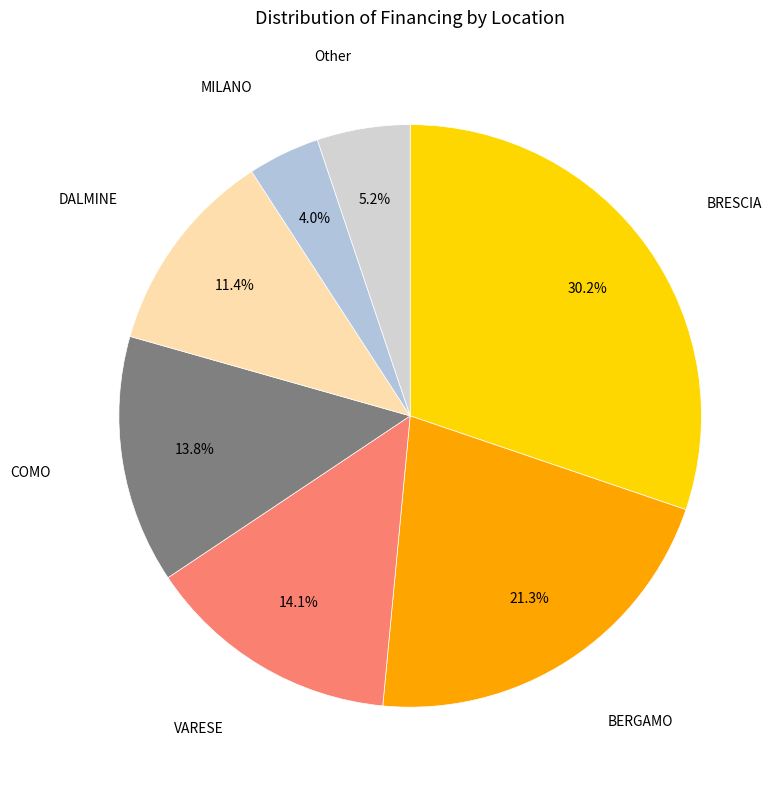

What portion of the pie excludes Other?

94.8%